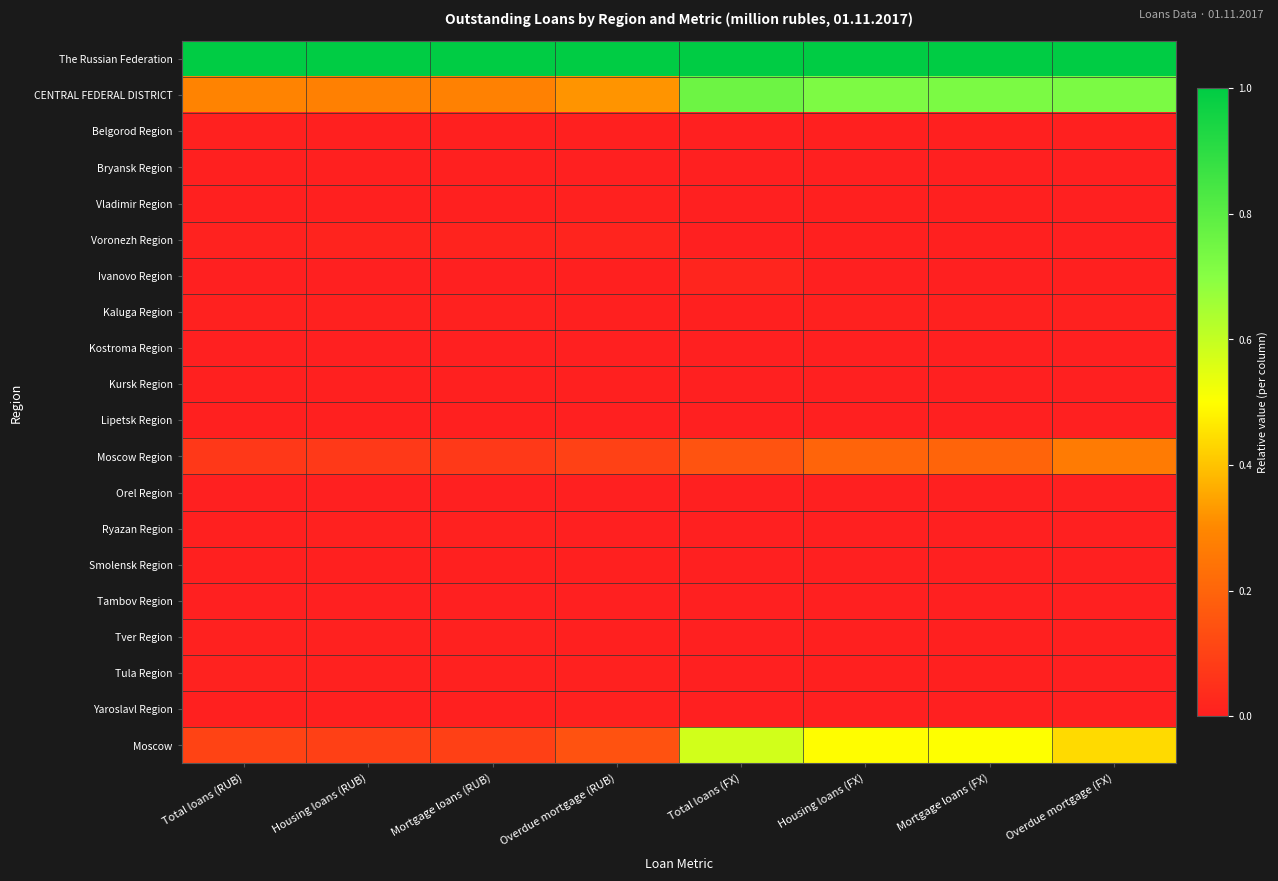

Rank the series by their maximum value, from highest to lowest.

The Russian Federation, CENTRAL FEDERAL DISTRICT, Moscow, Moscow Region, Ivanovo Region, Voronezh Region, Tula Region, Tver Region, Belgorod Region, Kaluga Region, Vladimir Region, Yaroslavl Region, Ryazan Region, Kursk Region, Smolensk Region, Bryansk Region, Lipetsk Region, Tambov Region, Orel Region, Kostroma Region